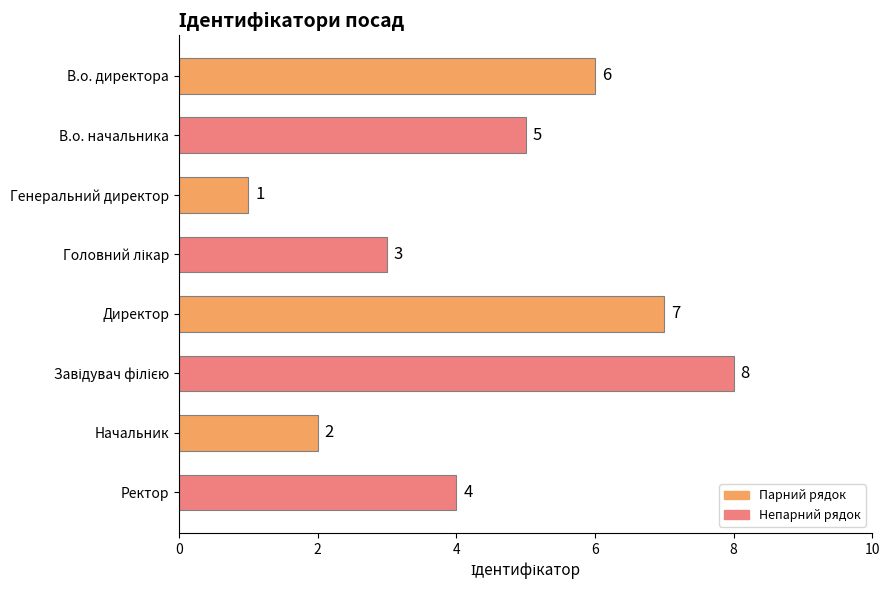

Reading bottom to top, what are all the values shown in this chart?

4	2	8	7	3	1	5	6